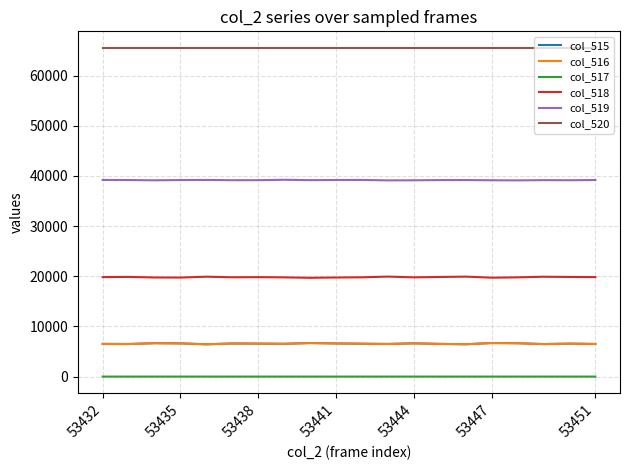

Which series has the largest total across all categories?

col_520